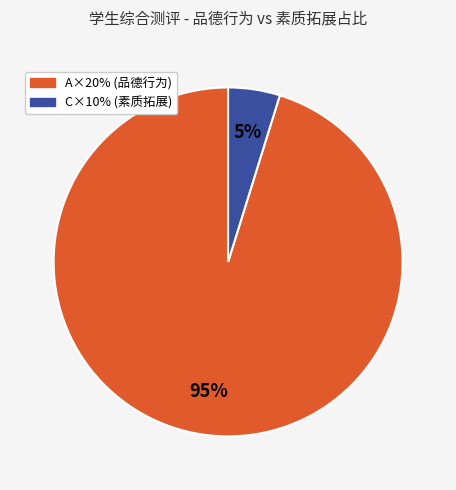

Which category has the biggest portion of the pie?

A×20%